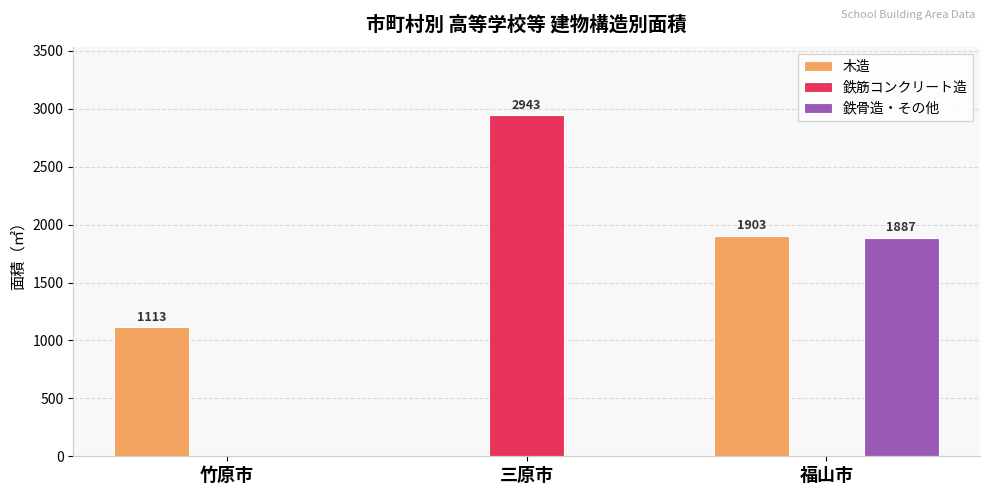

What is the sum of the 鉄骨造・その他 values at 三原市 and 福山市?

1887